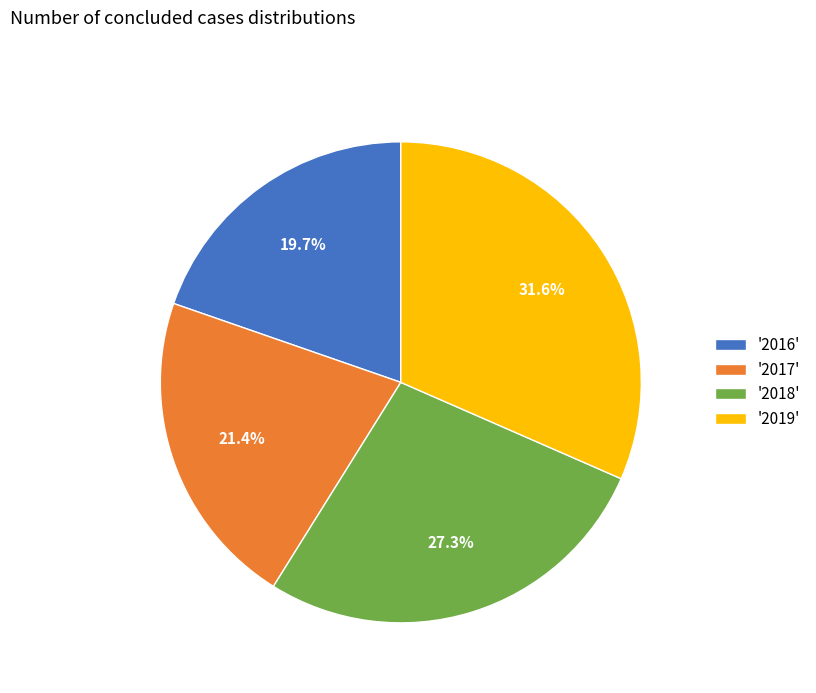

Which slice is the largest?

'2019'